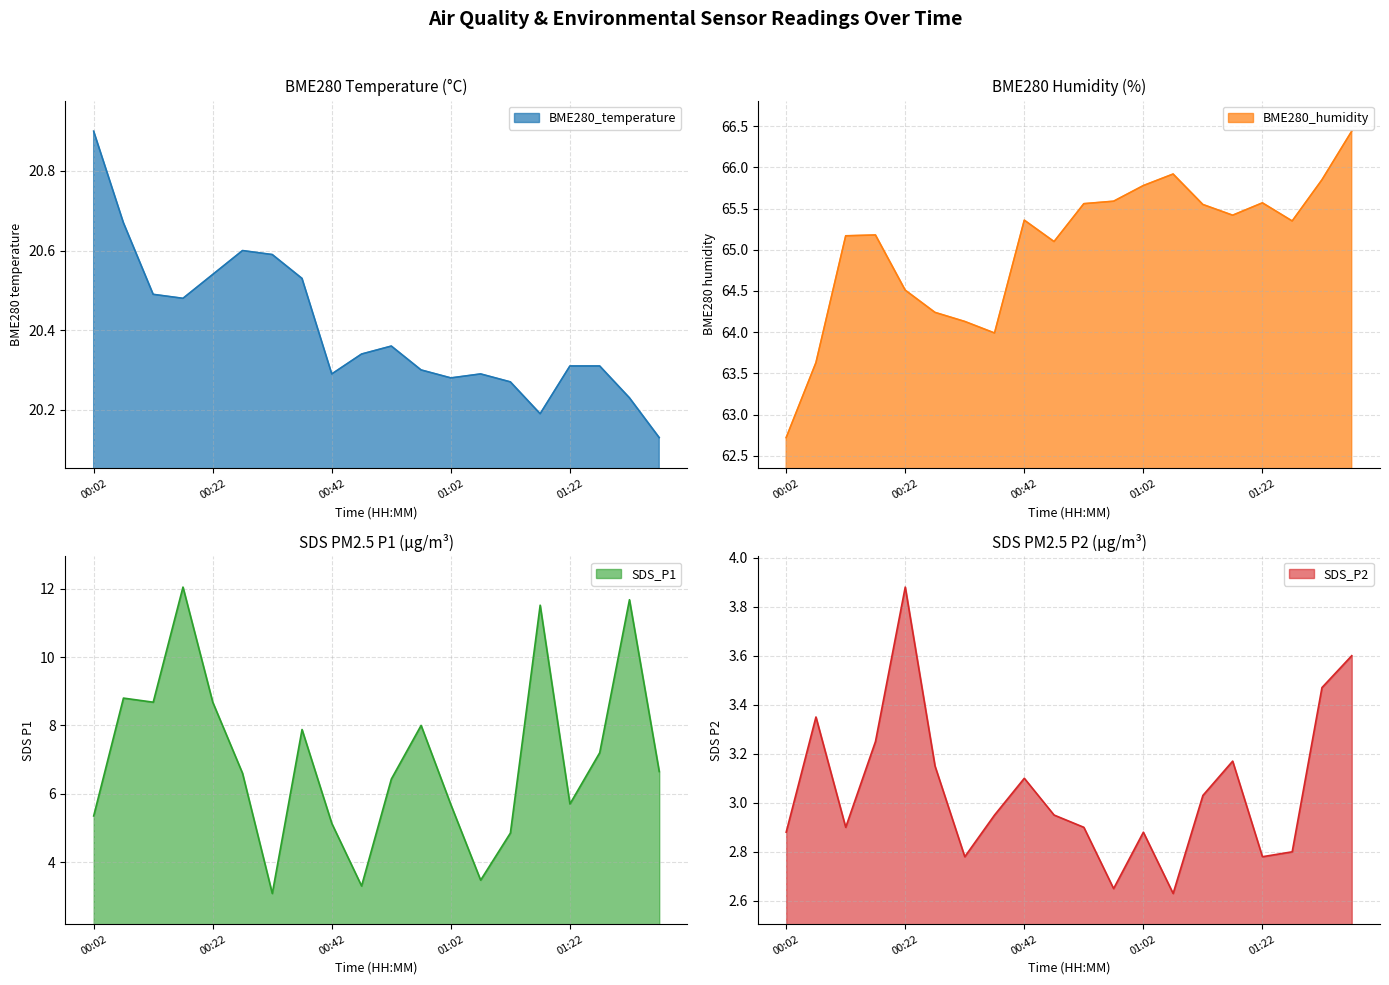

True or false: SDS_P2 and BME280_humidity intersect in this chart.

False